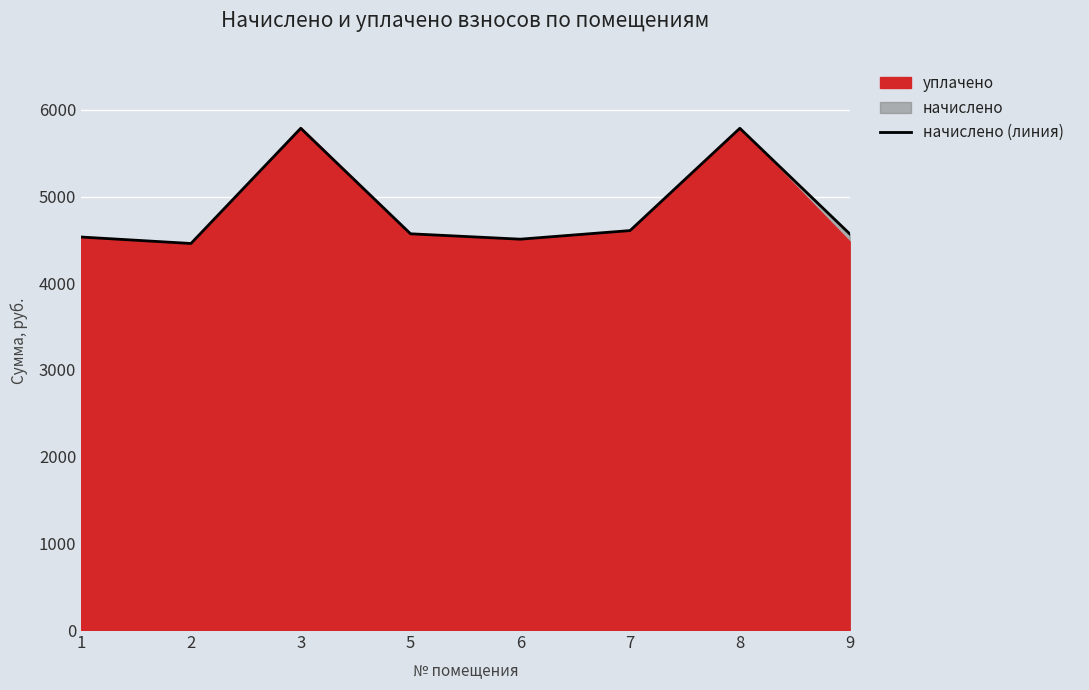

Where is the data nearest to the value 5123?

7